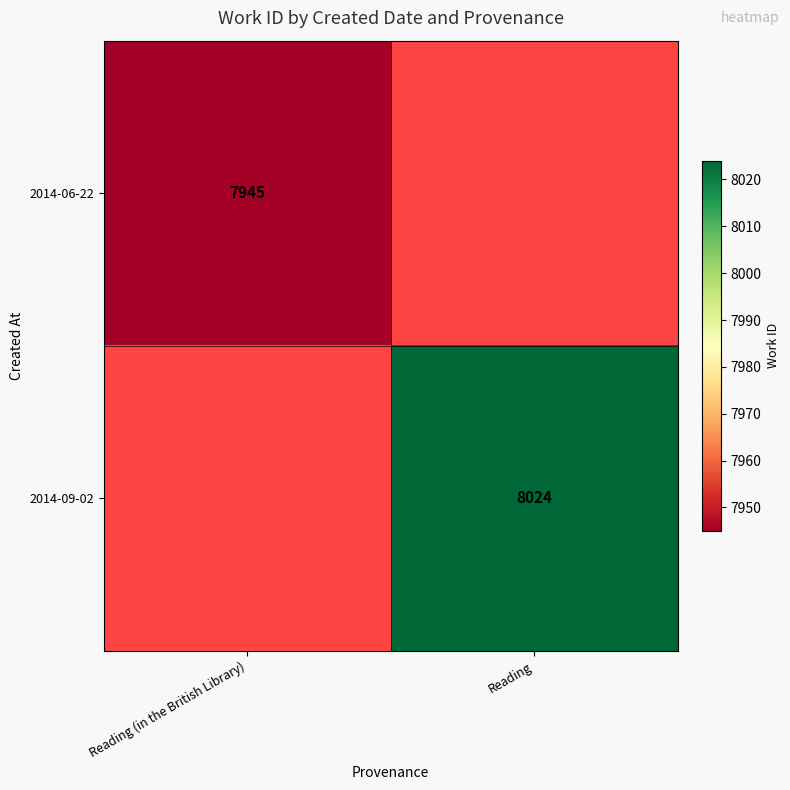

Count the number of categories in the chart.

2